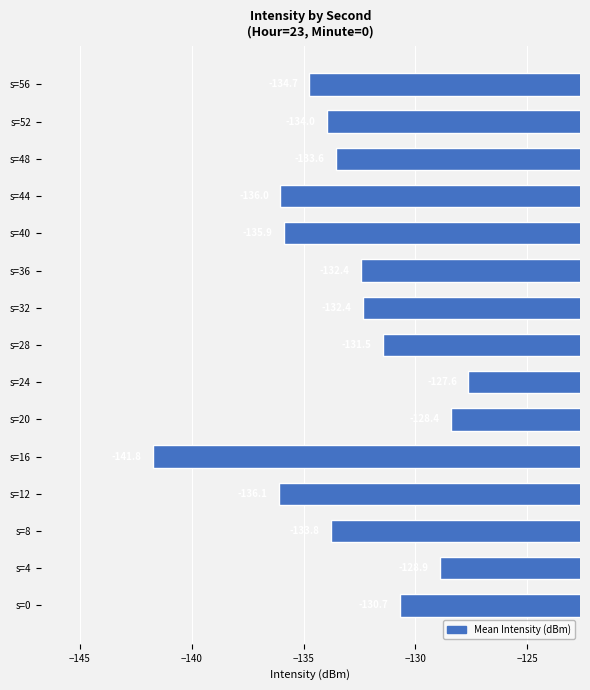

True or false: the data shows -43.4 at s=52.

False